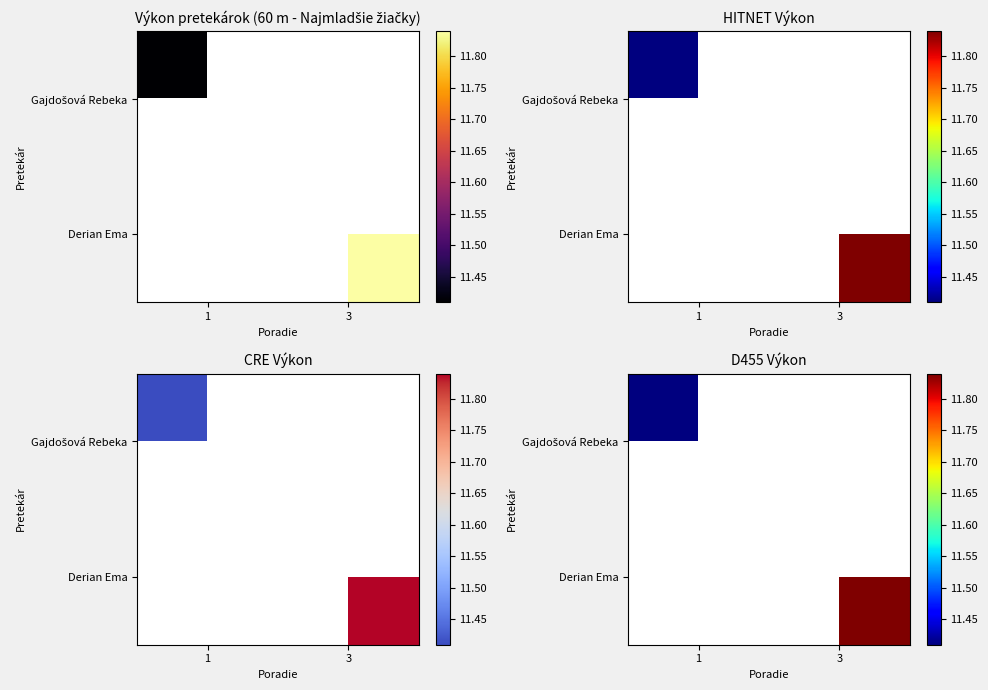

Which label corresponds to the largest value in the chart?

3